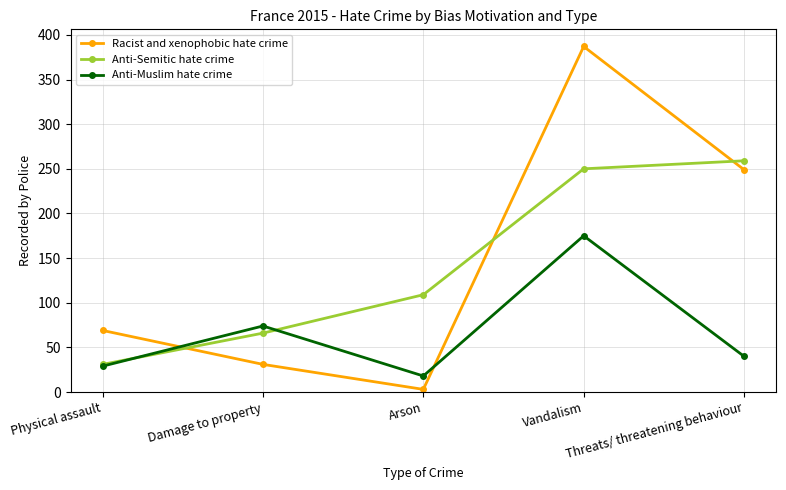

What is the label of the 5th point from the left?

Threats/ threatening behaviour